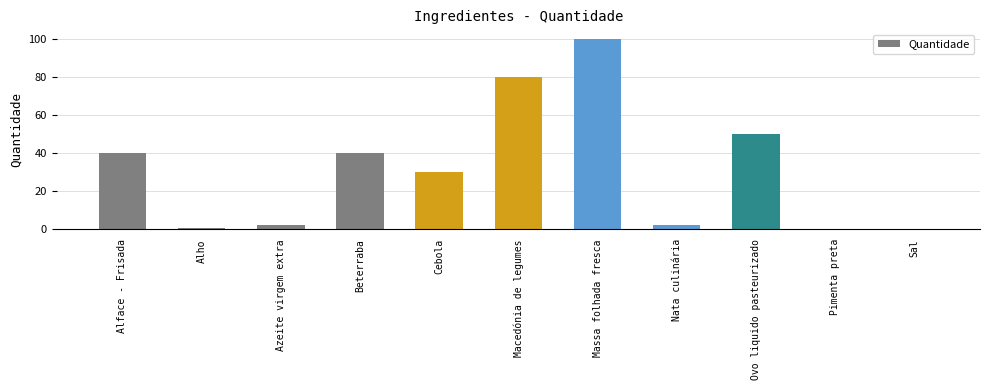

True or false: the data shows 176.1 at Massa folhada fresca.

False